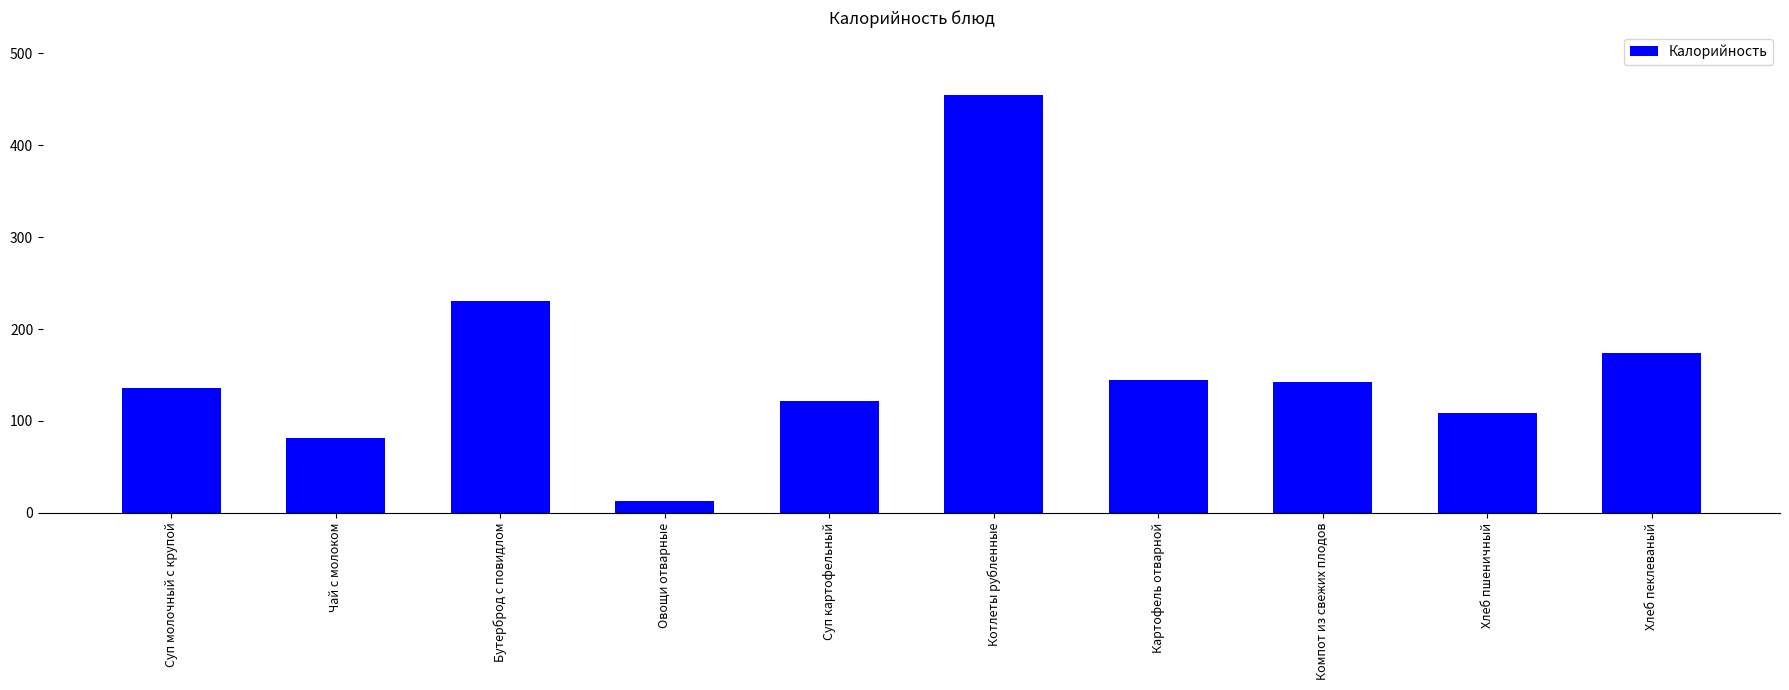

What is the approximate value at Чай с молоком?

81.0